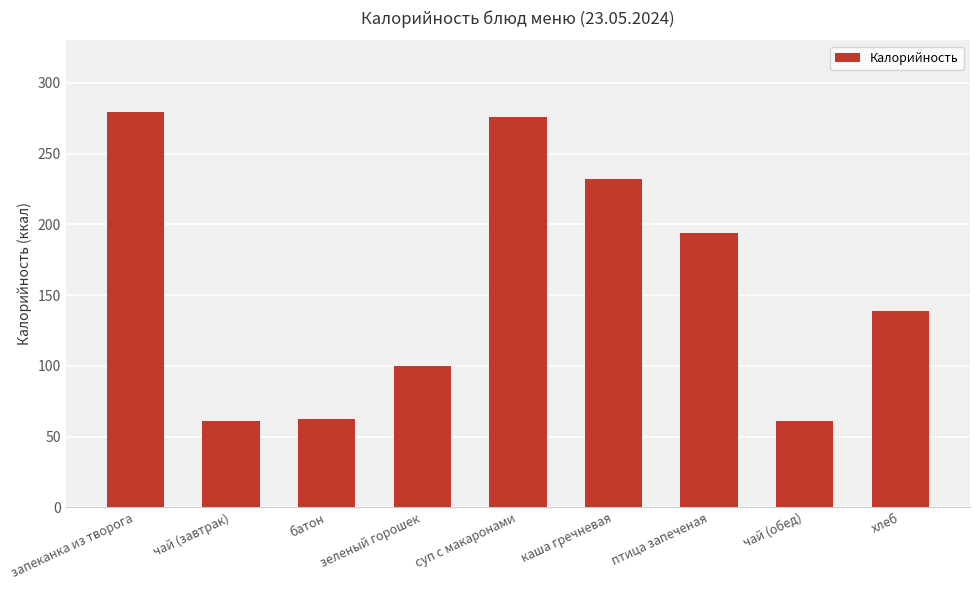

What is the label of the 5th bar from the left?

суп с макаронами